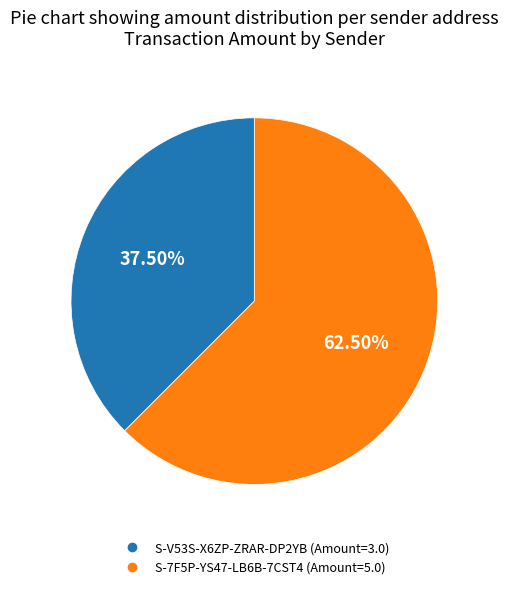

True or false: S-V53S-X6ZP-ZRAR-DP2YB accounts for 29% of the total.

False